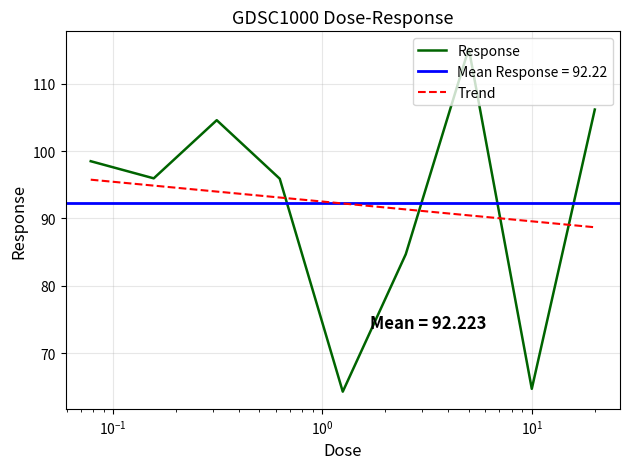

After their last crossing, which series has the higher values: Response or Trend?

Response